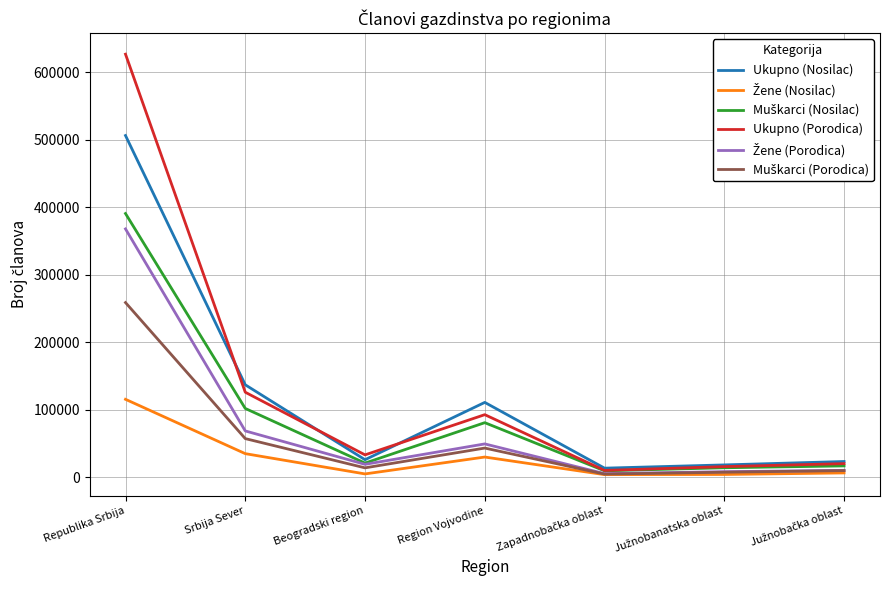

What is the total value across all series at Republika Srbija?

2266350